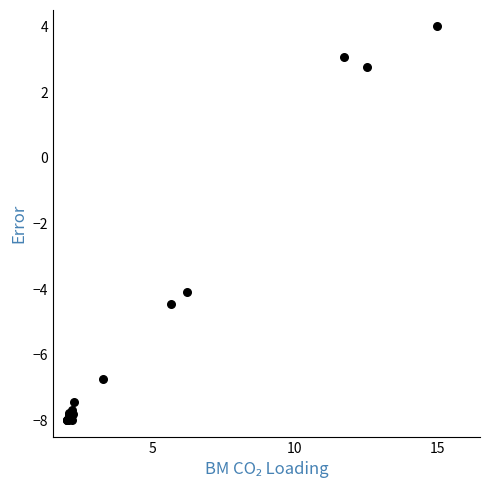

What Y value in the scatter plot is closest to -2?

-4.1